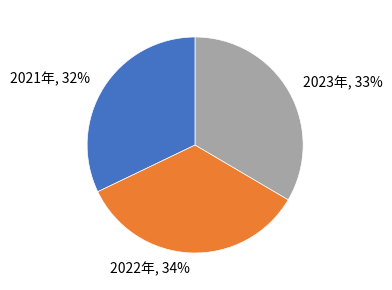

Rank the categories by value from highest to lowest.

2022年, 2023年, 2021年